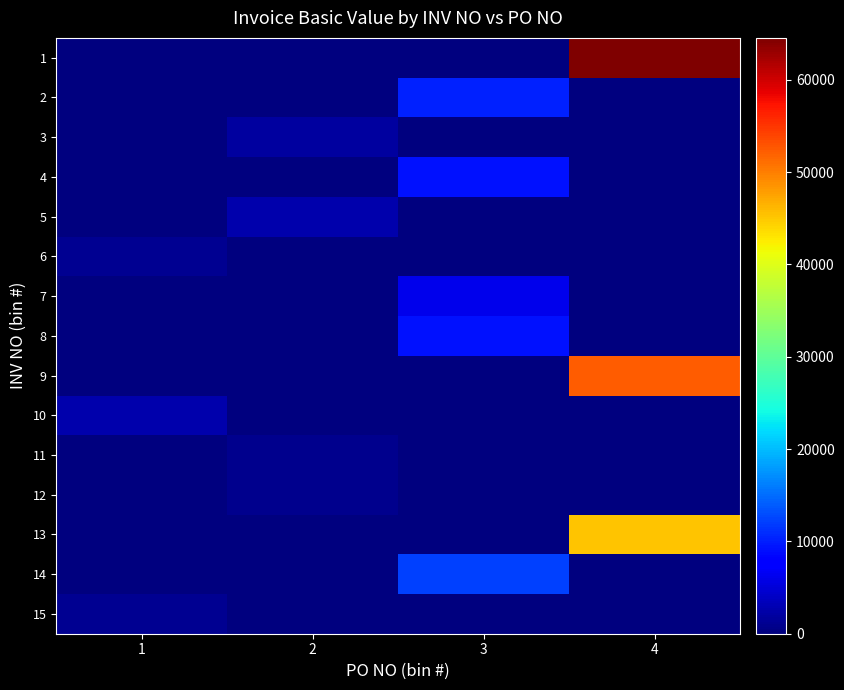

List the series in order of their peak value, lowest first.

12, 11, 6, 15, 3, 10, 5, 7, 4, 8, 2, 14, 13, 9, 1